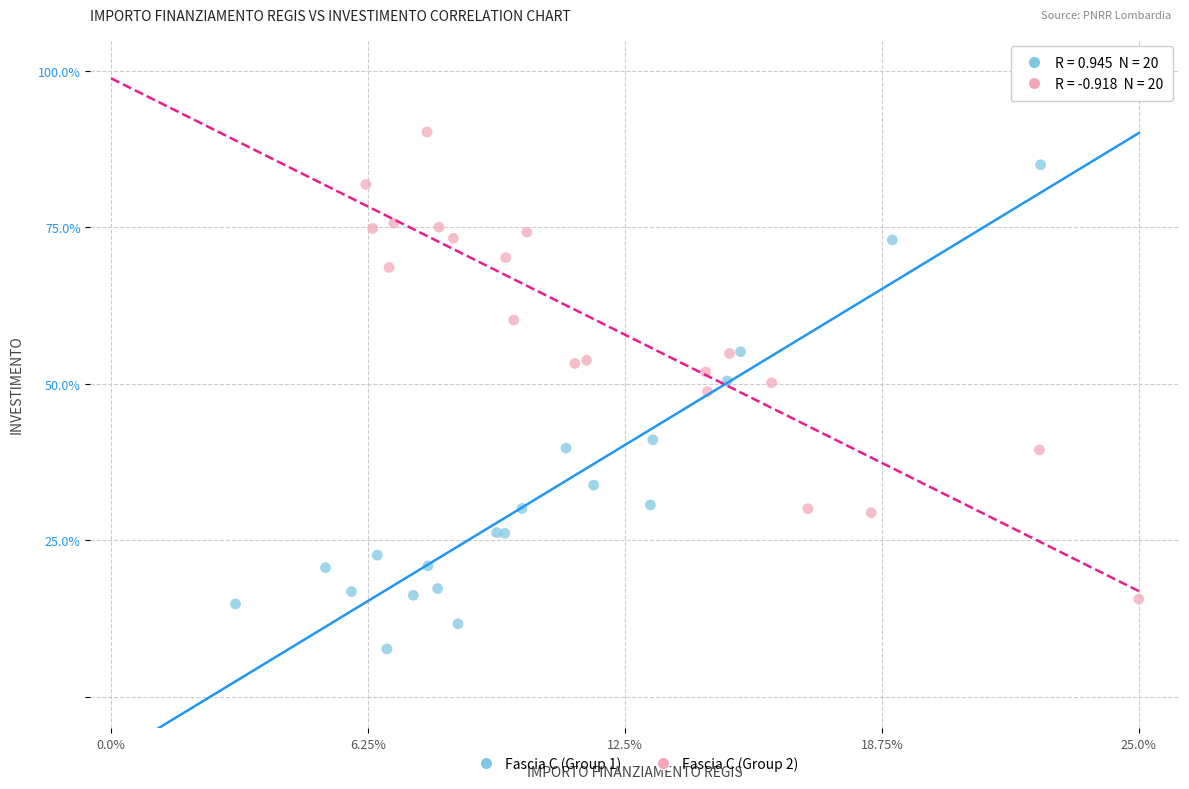

Which series contains the lowest Y value?

Fascia C (Group 1)